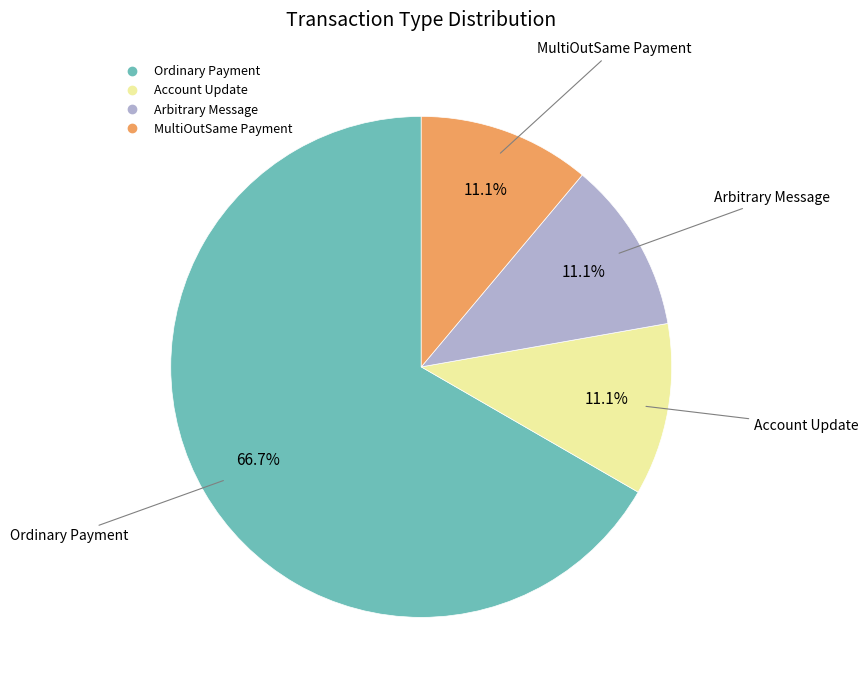

To the nearest percent, what is the average slice percentage?

25%